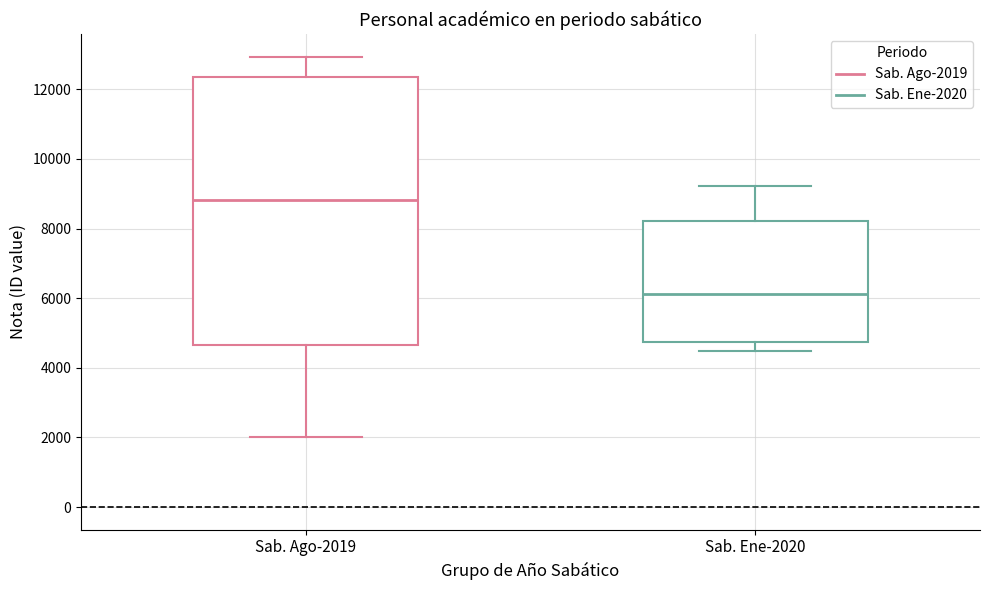

Comparing the boxes themselves (not the whiskers), which one is the tallest?

Sab. Ago-2019